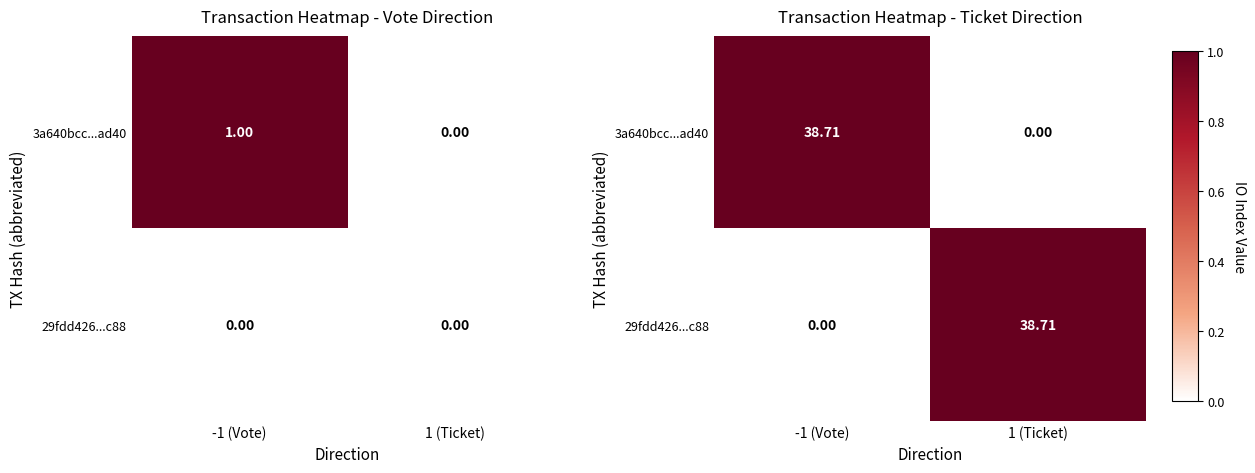

What is the difference between the maximum and minimum values in the 29fdd426...c88 series?

1